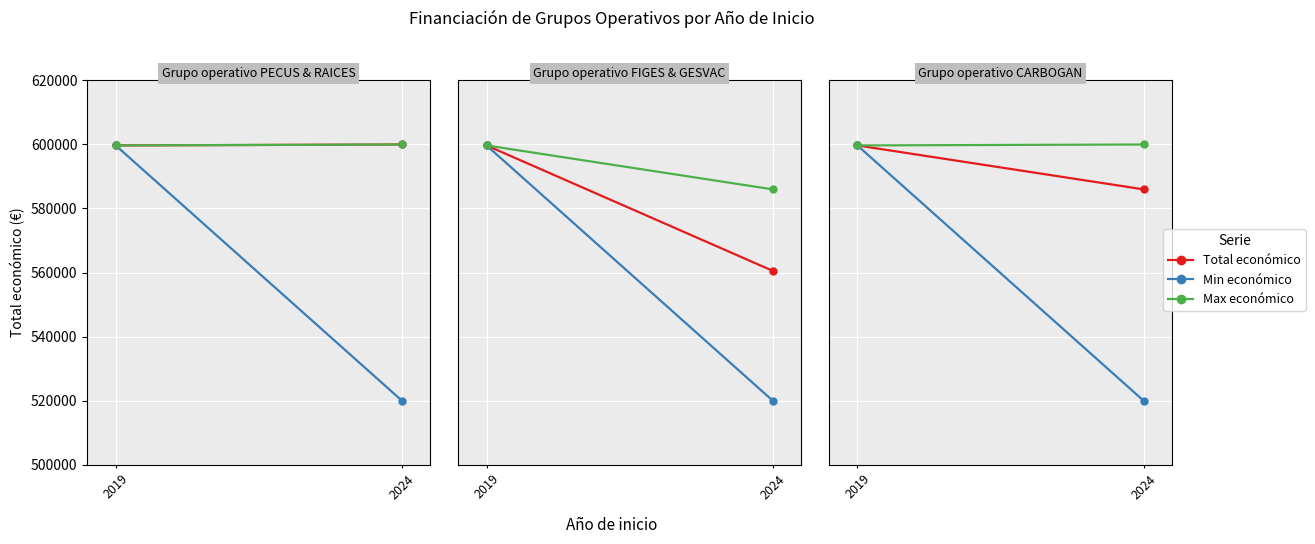

What is the value of the Min económico point at the 1st from the left?

599605